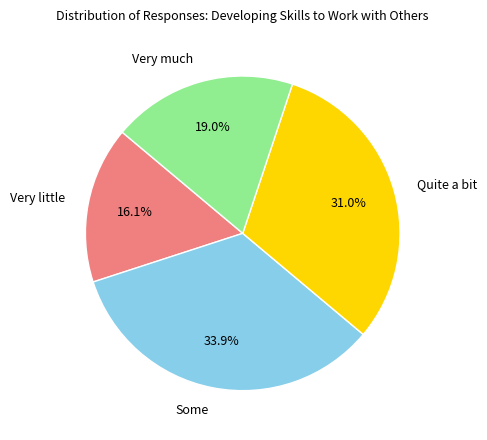

To the nearest percent, what is the difference between the largest and smallest slice percentages?

18%